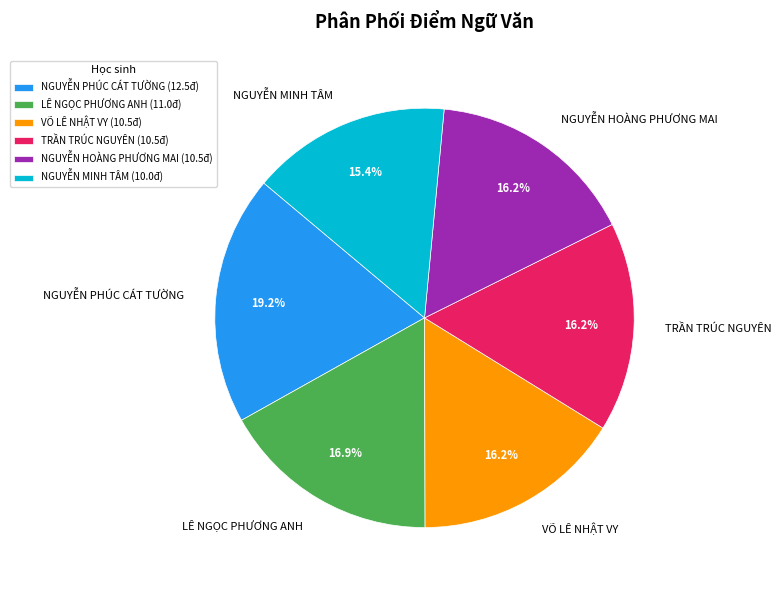

What percentage is the NGUYỄN PHÚC CÁT TƯỜNG slice, to the nearest percent?

19%